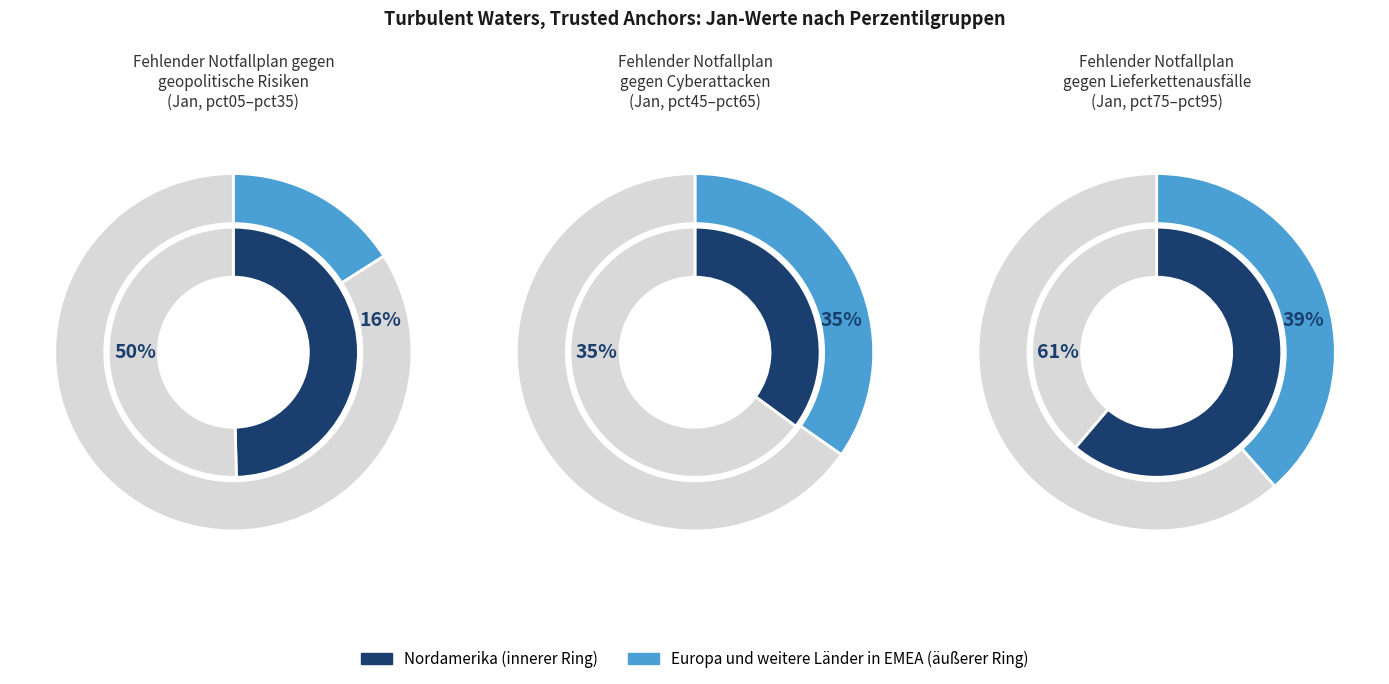

How much of the chart is everything except pct75?

93.0%